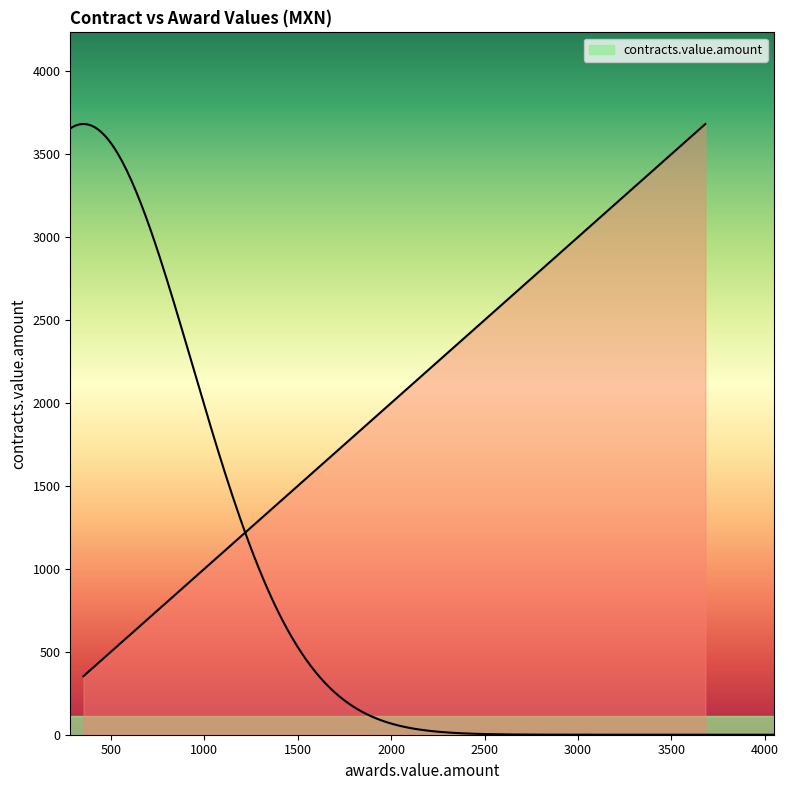

How many values are below 1315?

3